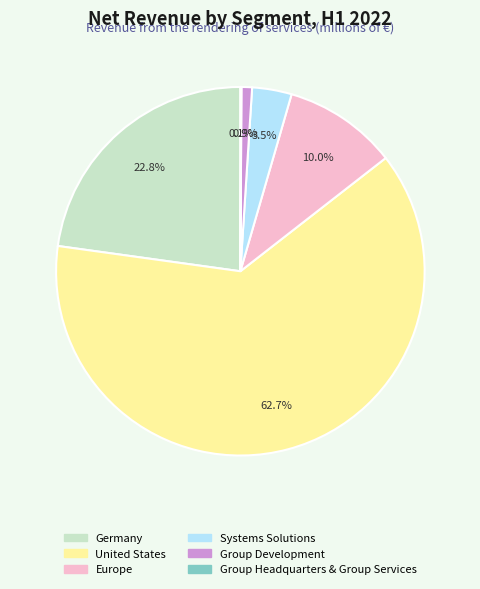

Which category accounts for the majority?

United States